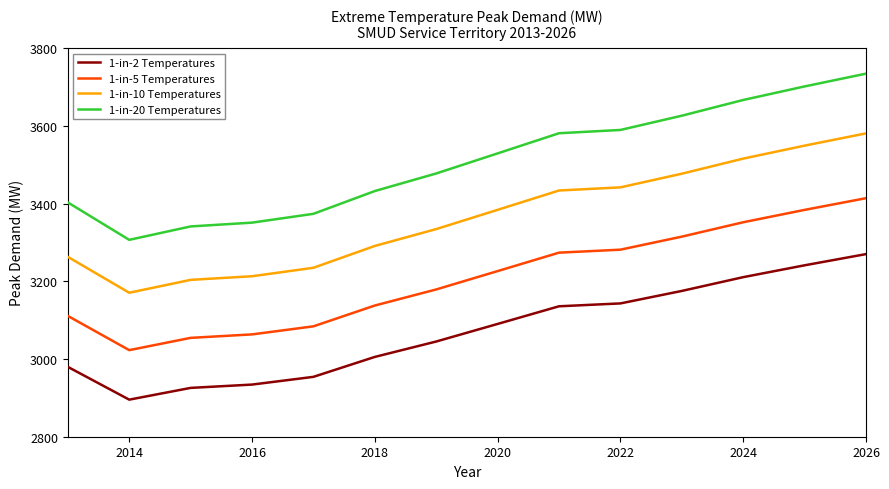

How many series are shown in this chart?

4